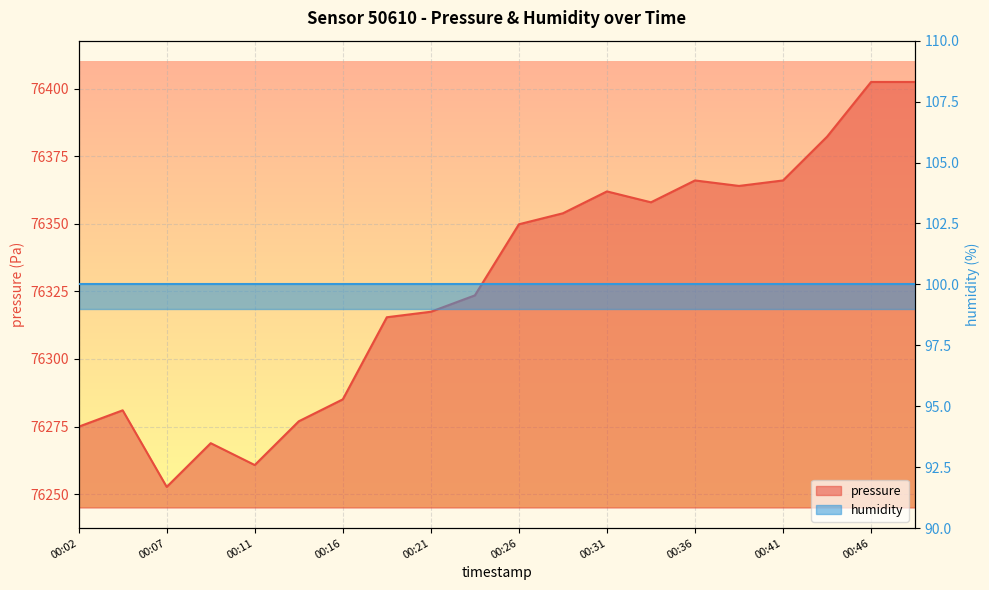

What is the difference between the maximum and minimum values?

149.8